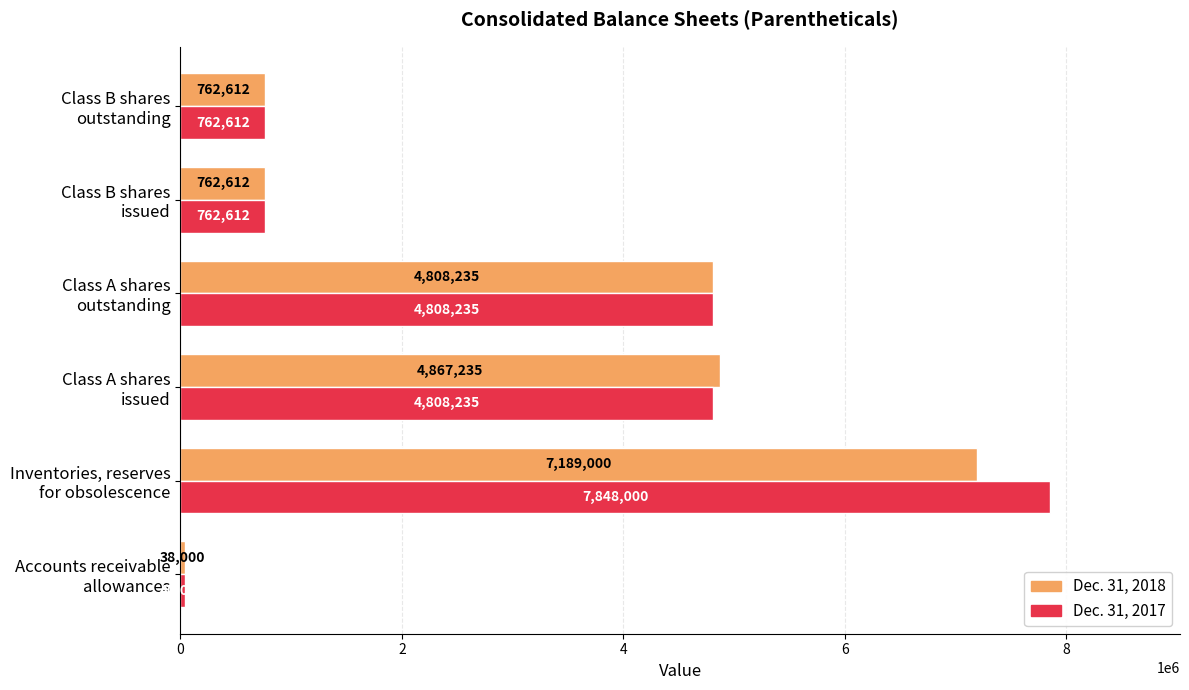

Rank the series by their average value, from lowest to highest.

Dec. 31, 2018, Dec. 31, 2017